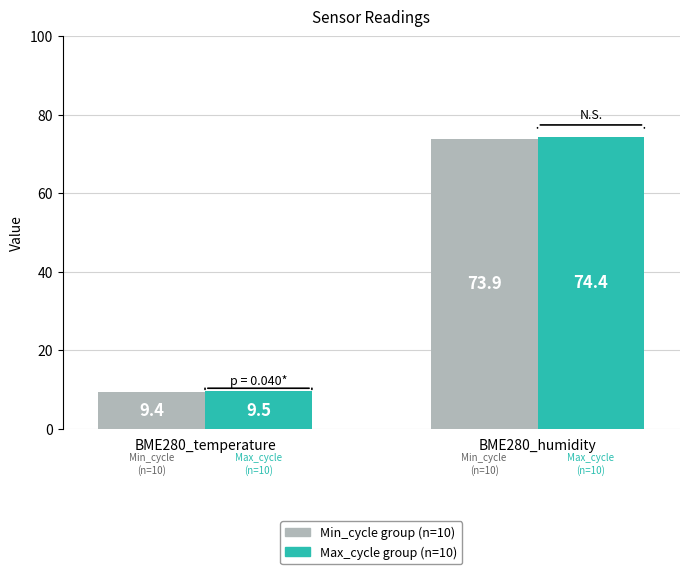

The Max_cycle group (n=10) series shows 2.7 at BME280_temperature. True or false?

False